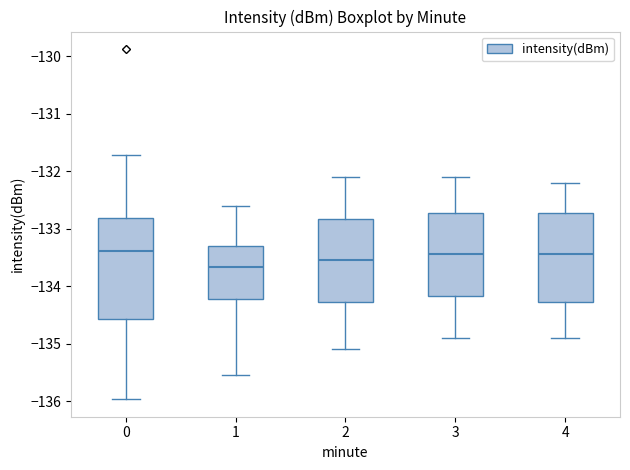

Where does the median line of the box at x = 0 sit on the y-axis? The values are not printed on the chart, so give them approximately, as read against the axis.

-133.4